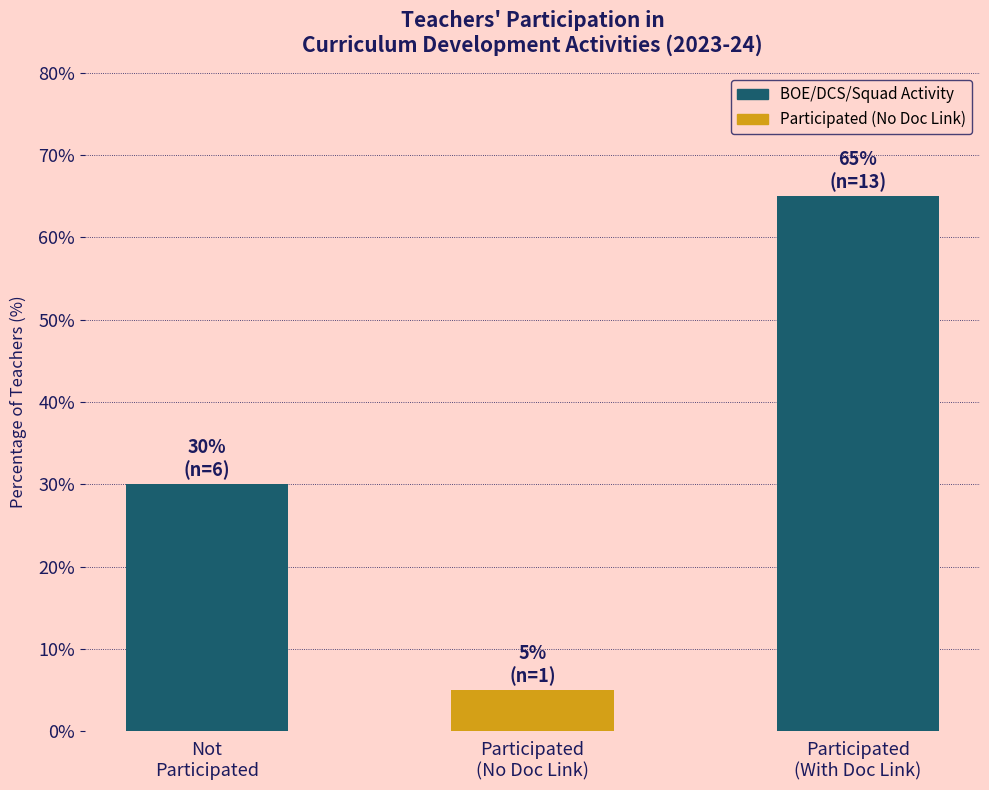

Reading right to left, what are all the values shown in this chart?

65	5	30